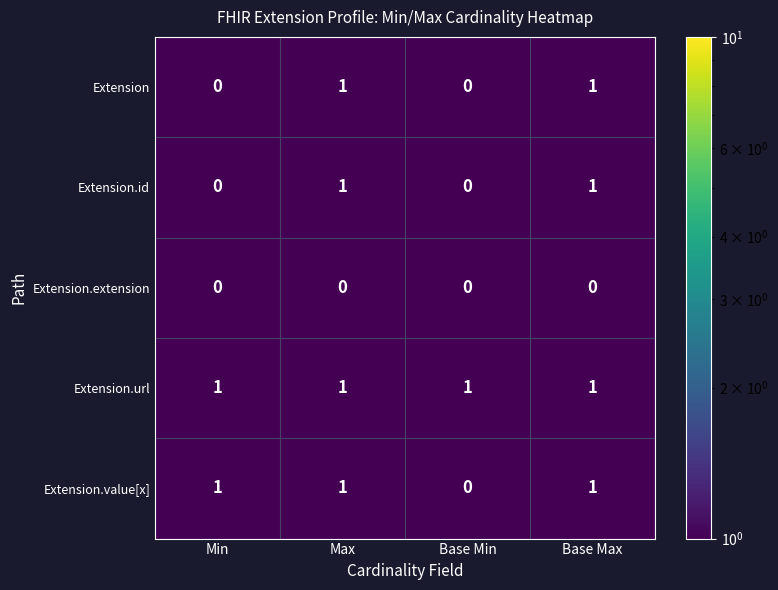

At how many categories does at least one series exceed 0?

4